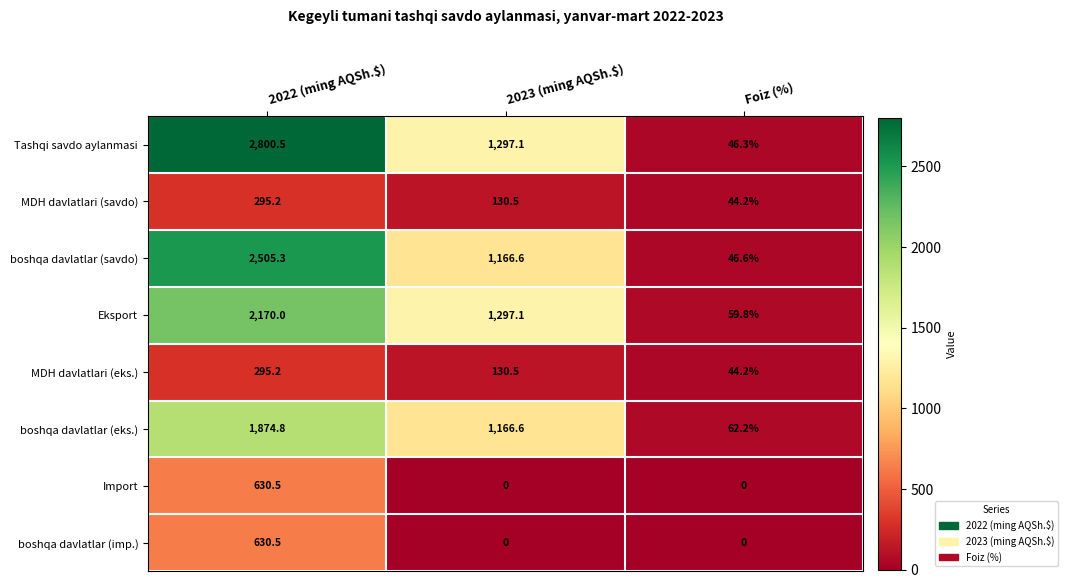

How many values in the boshqa davlatlar (imp.) series exceed 0?

1